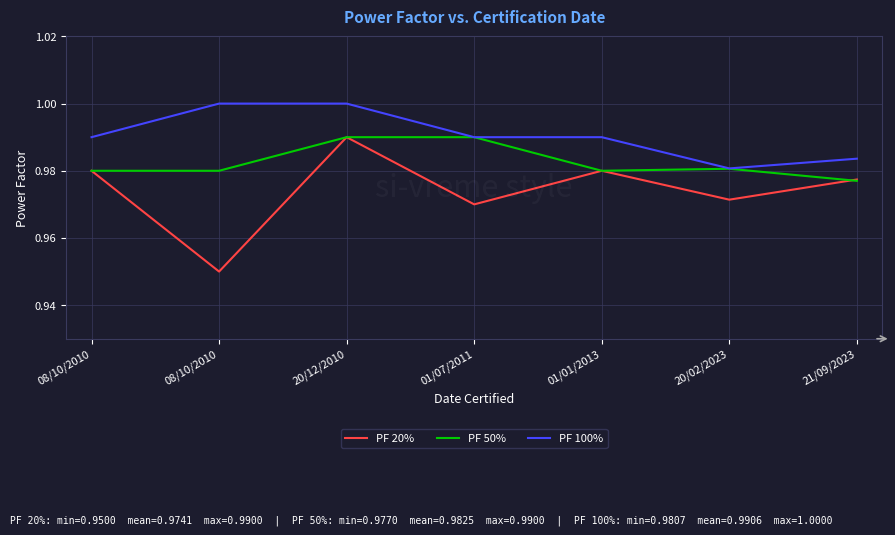

Rank the series by their average value, from highest to lowest.

PF 100%, PF 50%, PF 20%